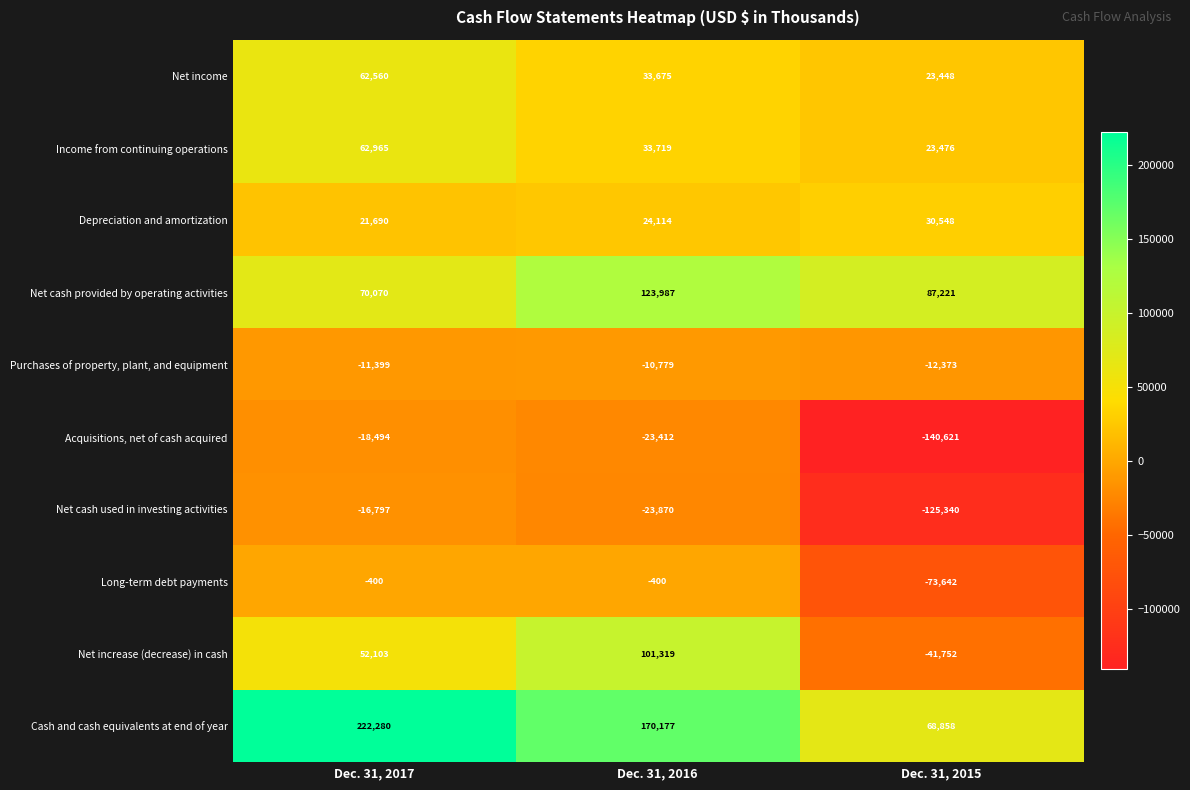

What is the lowest value of the Net increase (decrease) in cash series?

-41752